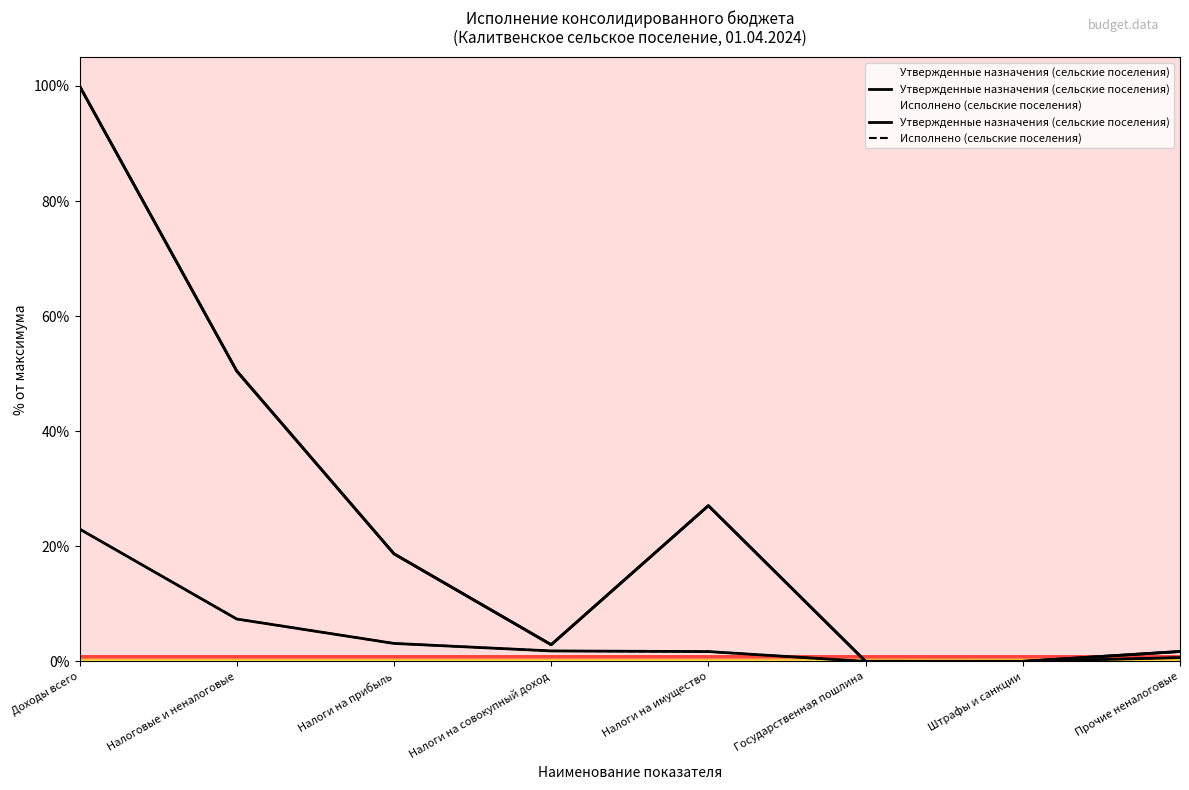

Is the value of Исполнено (сельские поселения) at Доходы всего greater than the value of Утвержденные назначения (сельские поселения) at Прочие неналоговые?

Yes